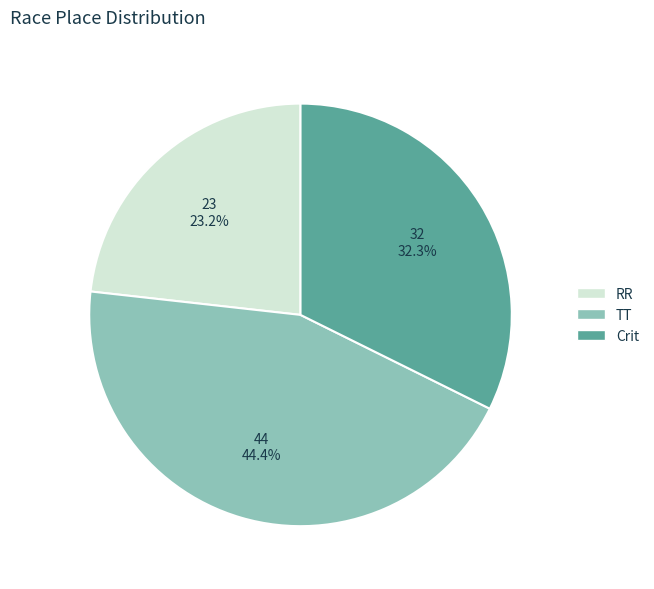

Is there any slice that represents more than half of the pie?

No